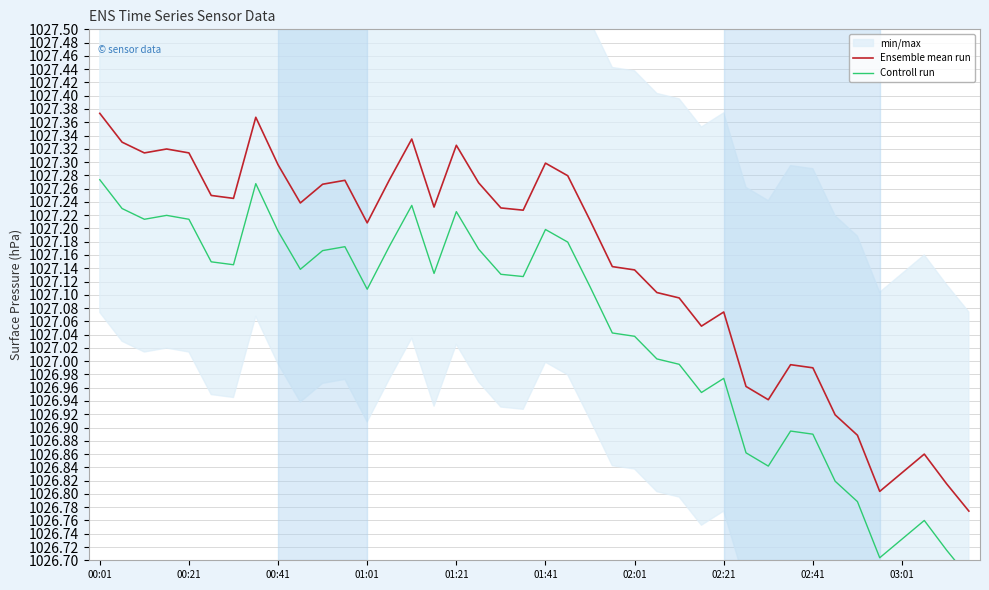

Which has a higher value, 26 or 20?

20